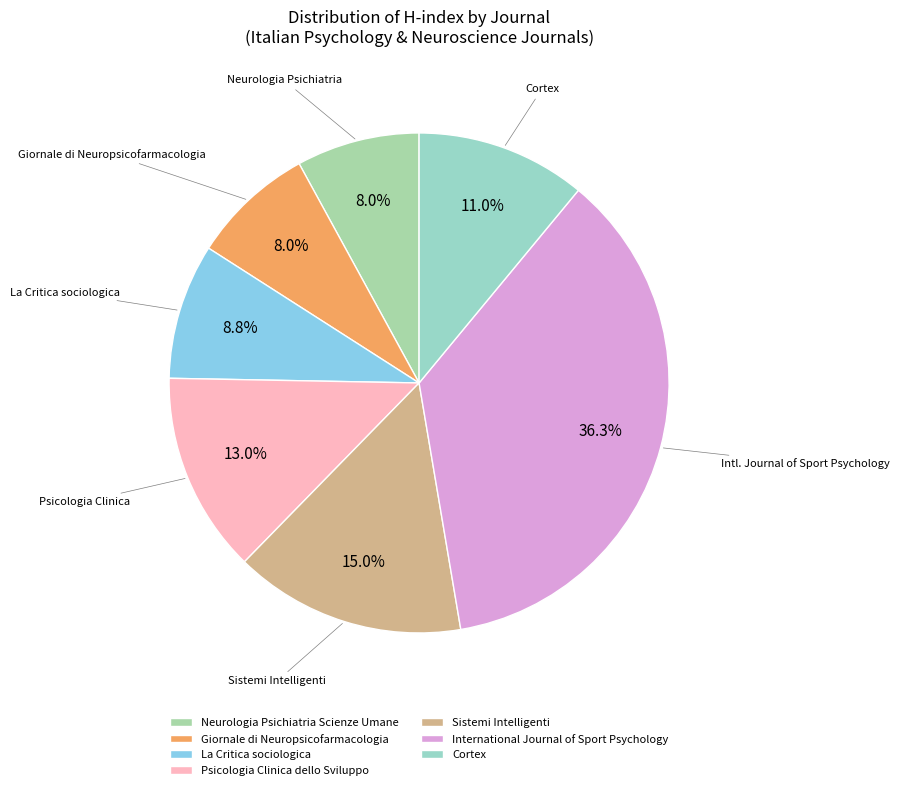

What portion of the pie excludes Psicologia Clinica dello Sviluppo?

87.0%